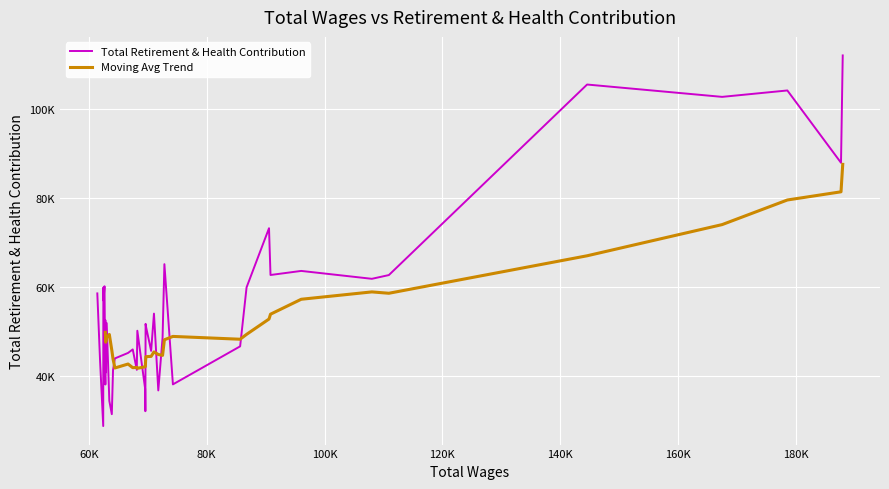

Is it true that Total Wages equals 95412 at 39?

False